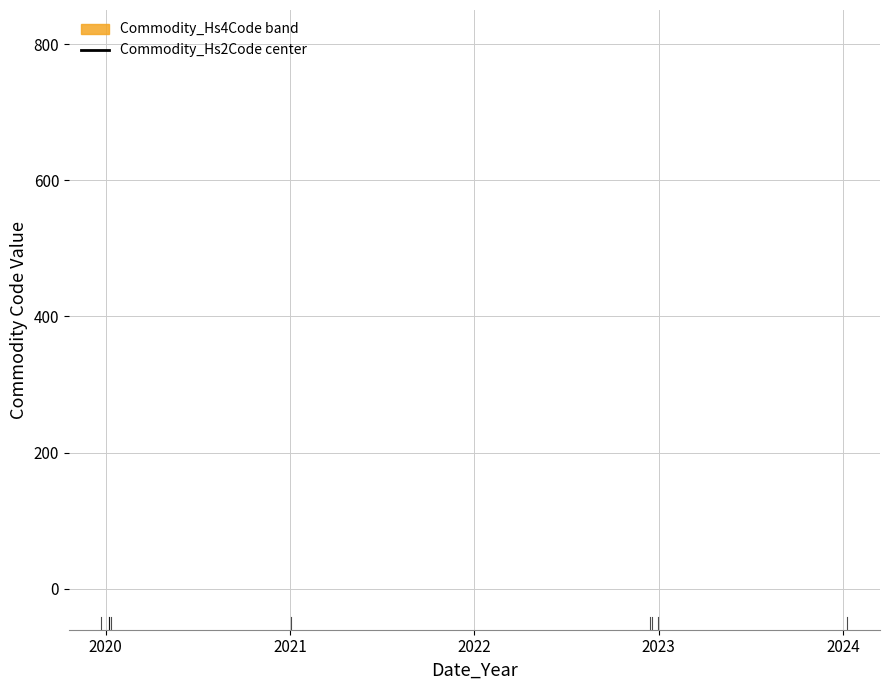

True or false: the data has more than 0 interior local peaks.

False